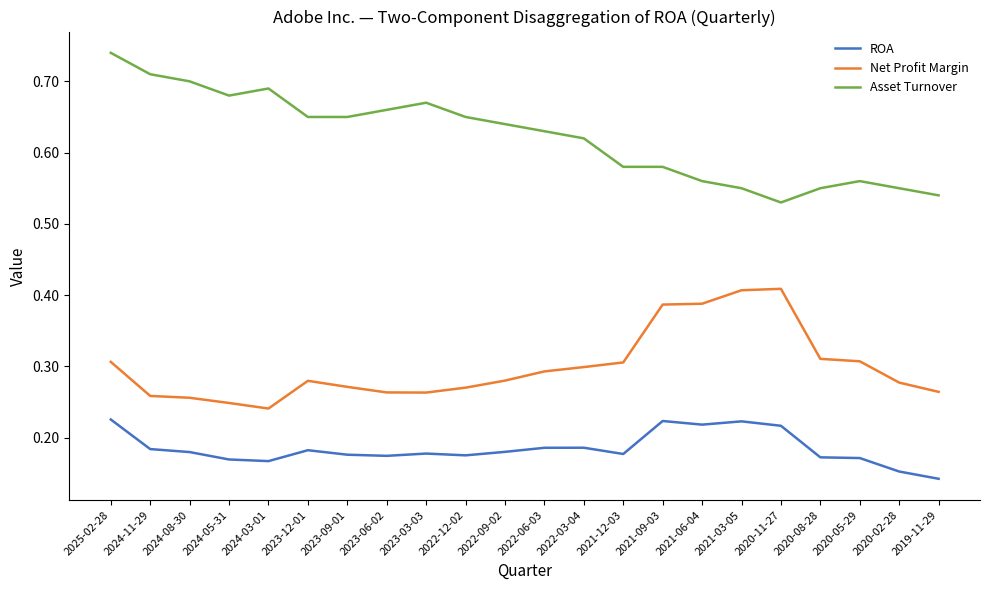

True or false: Net Profit Margin and ROA intersect in this chart.

False